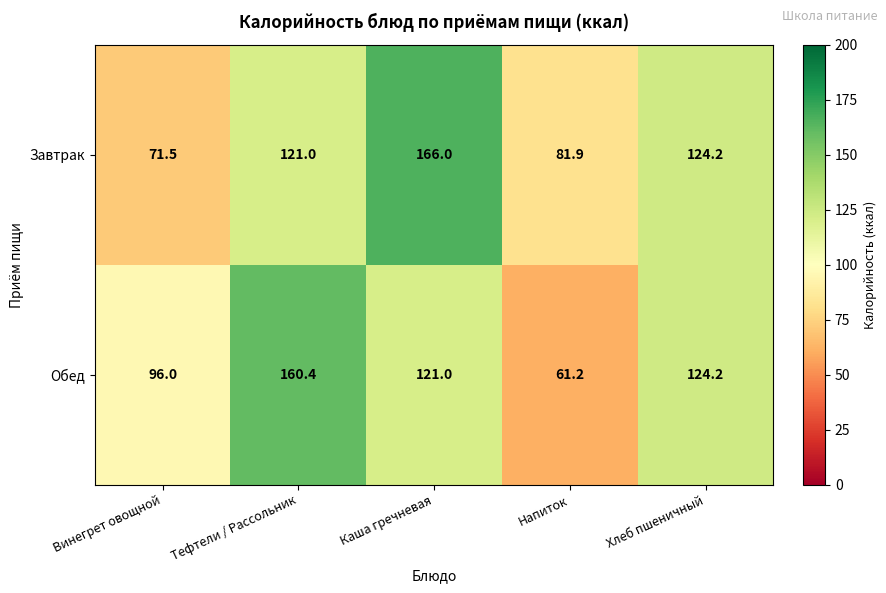

What is the highest value of the Обед series?

160.4